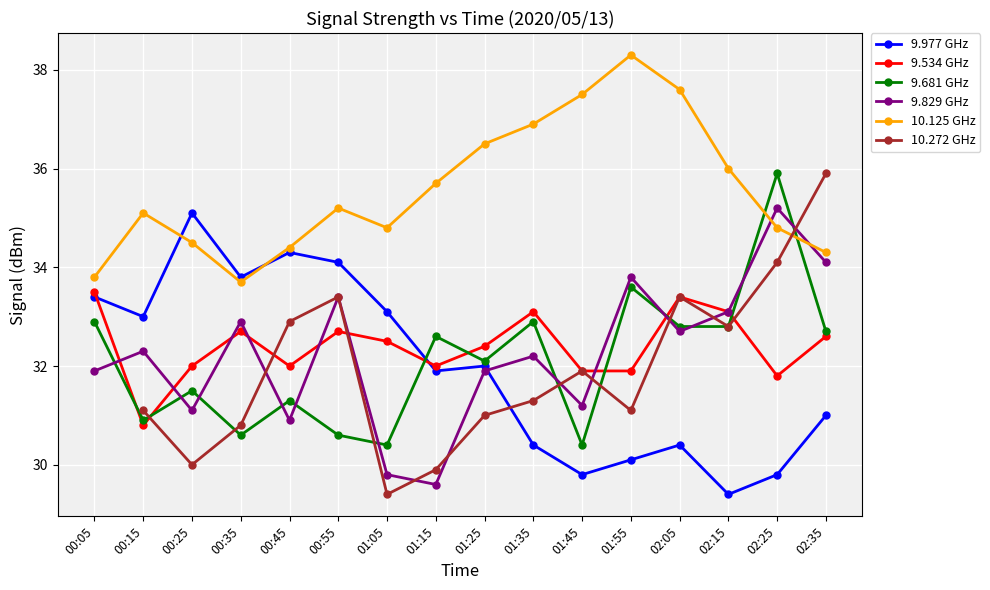

Count the number of data series in this chart.

6